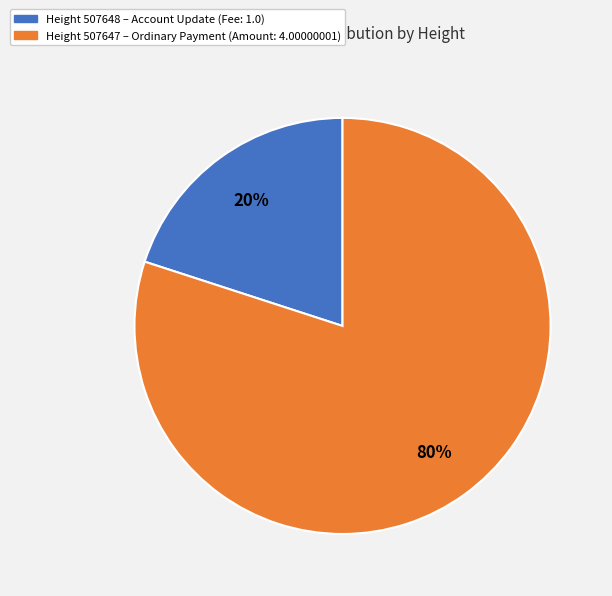

Count the number of slices in the pie.

2